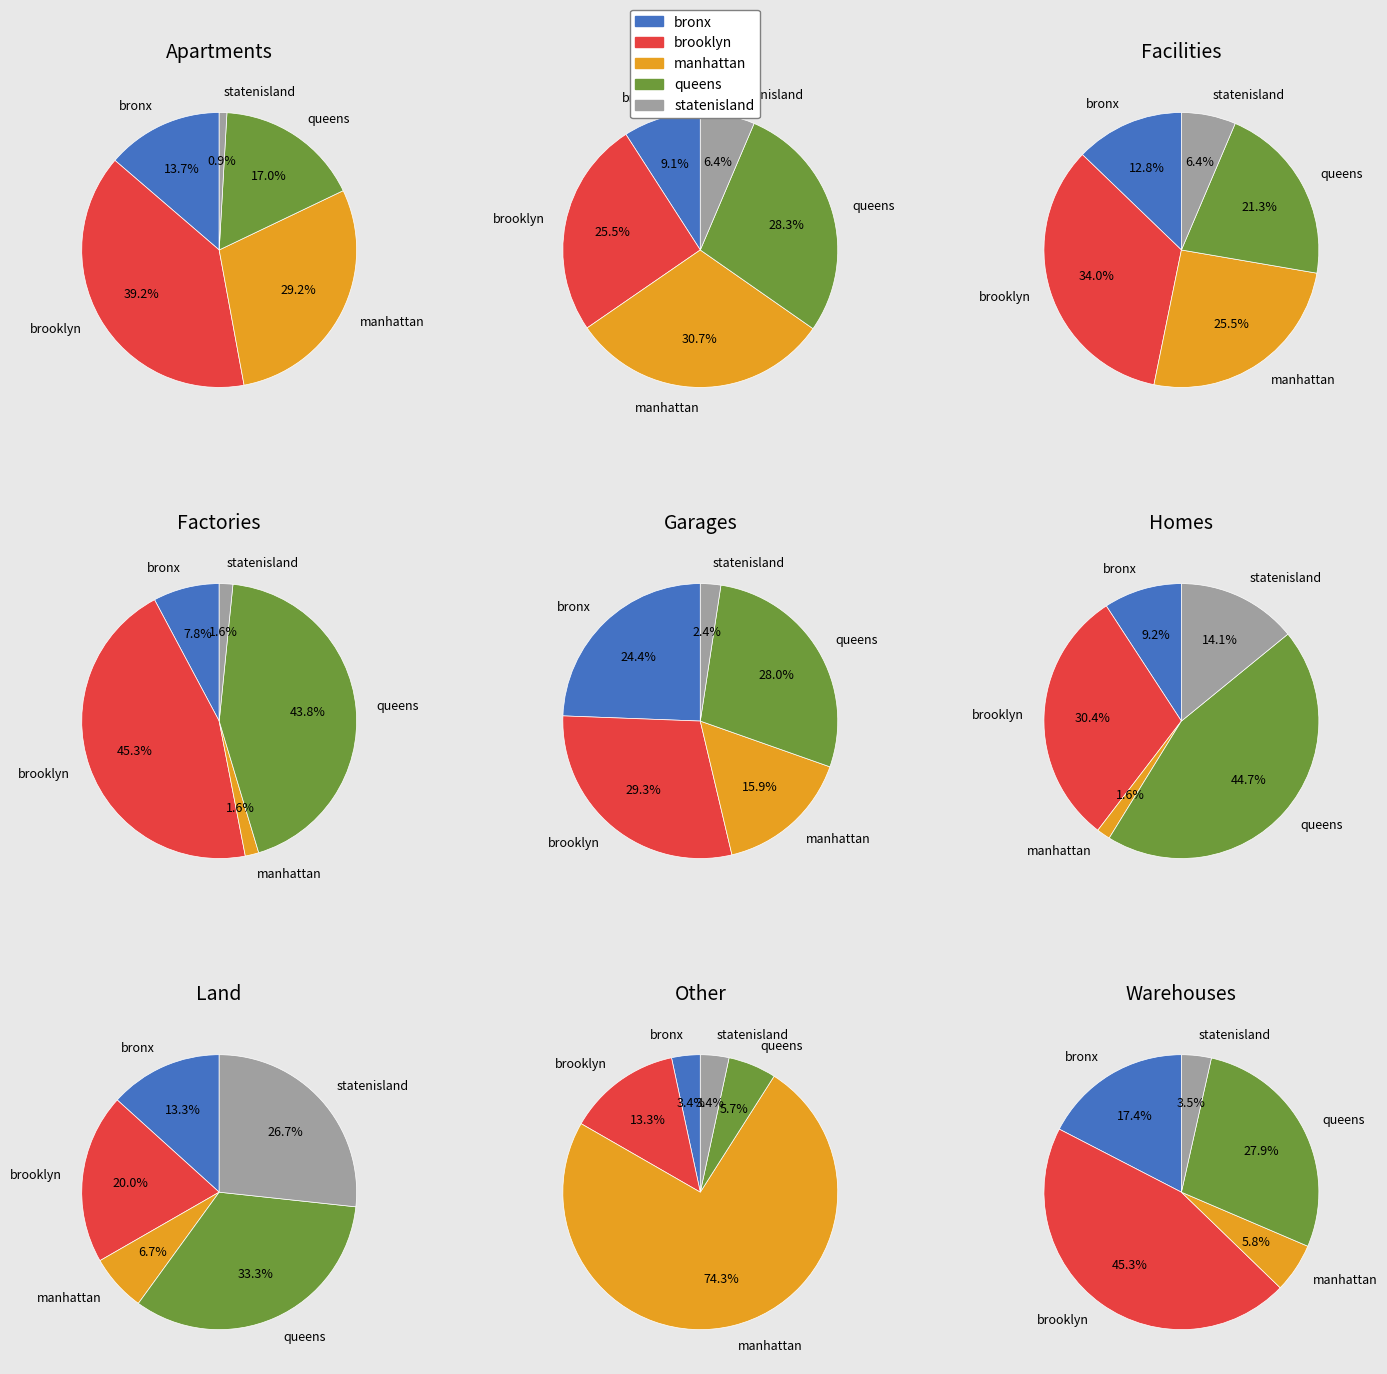

The 8 slice represents 1% of the pie. True or false?

False